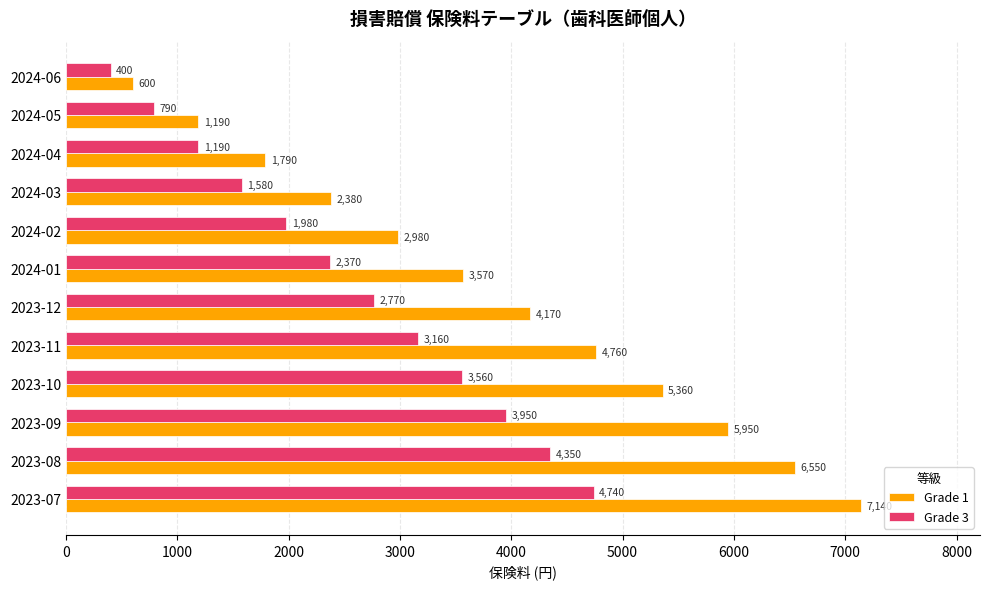

Which series has the largest total across all categories?

Grade 1